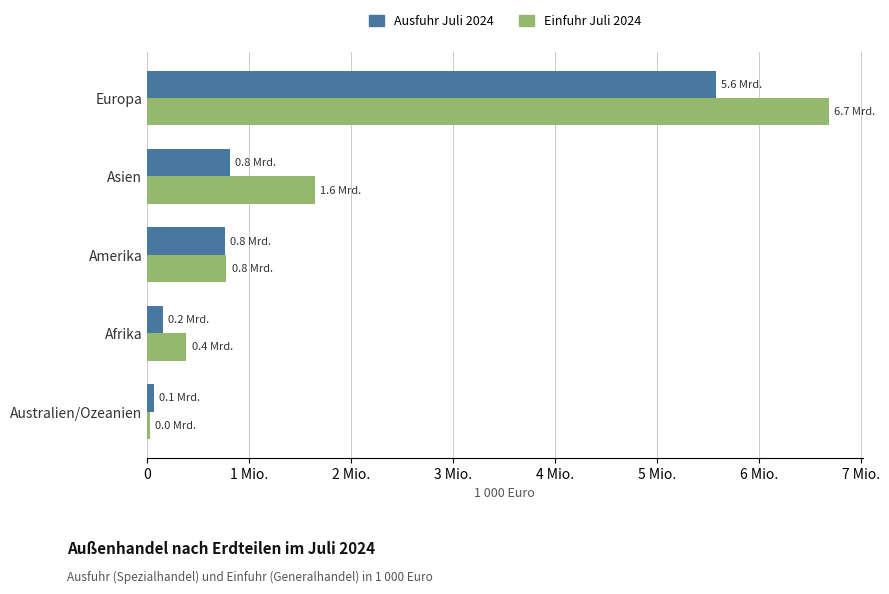

What are all the series names shown in the legend?

Ausfuhr Juli 2024, Einfuhr Juli 2024